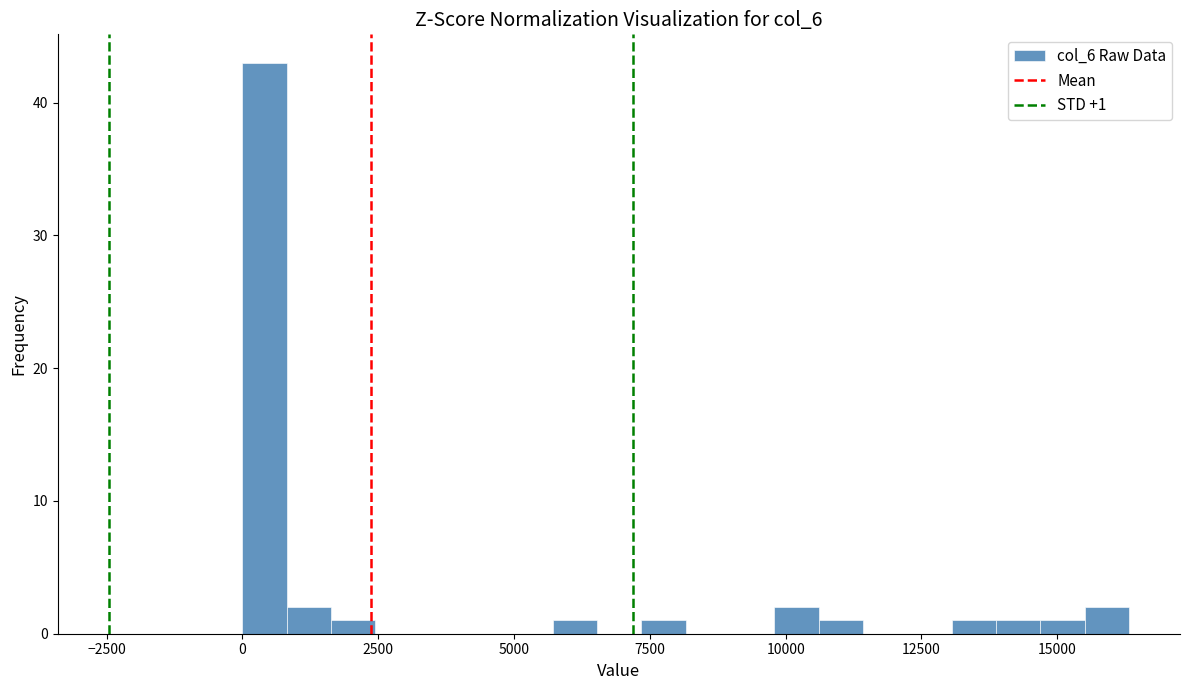

Around what value on the x-axis is the tallest bar? Give the approximate position of its centre, as read against the axis.

500